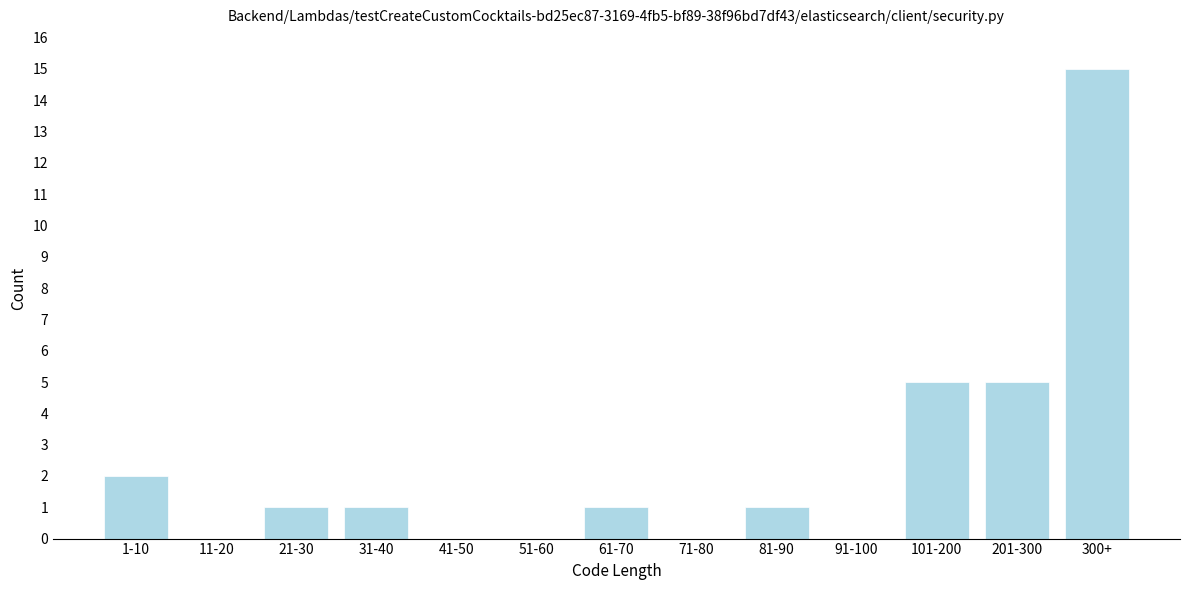

Reading left to right, what are all the values shown in this chart?

1-10=2	11-20=0	21-30=1	31-40=1	41-50=0	51-60=0	61-70=1	71-80=0	81-90=1	91-100=0	101-200=5	201-300=5	300+=15